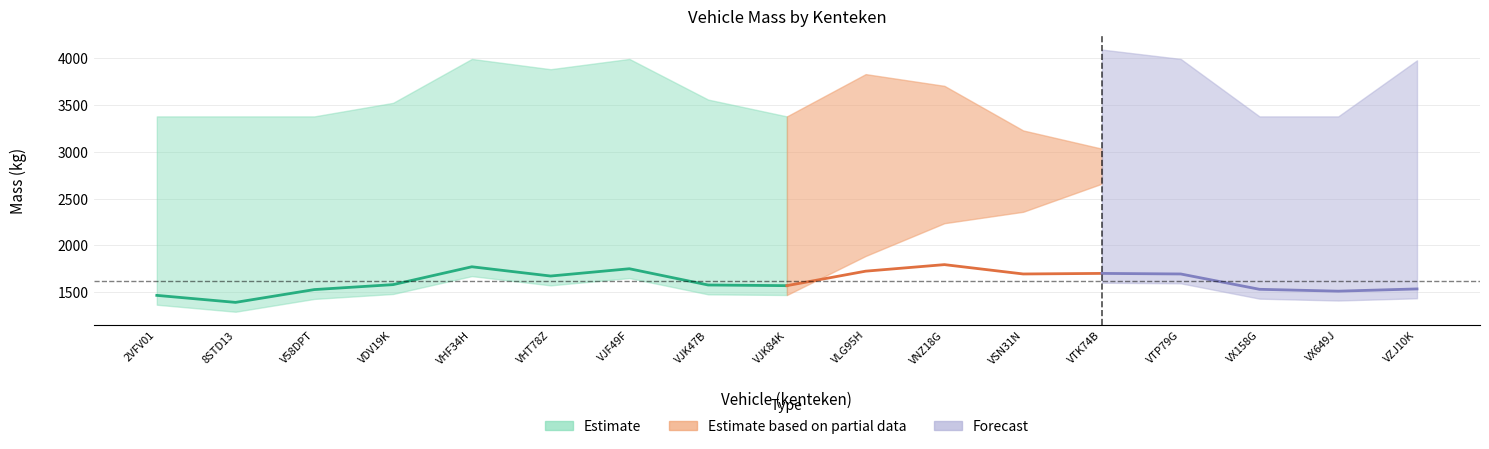

At which label does massa_rijklaar first exceed 1580?

4